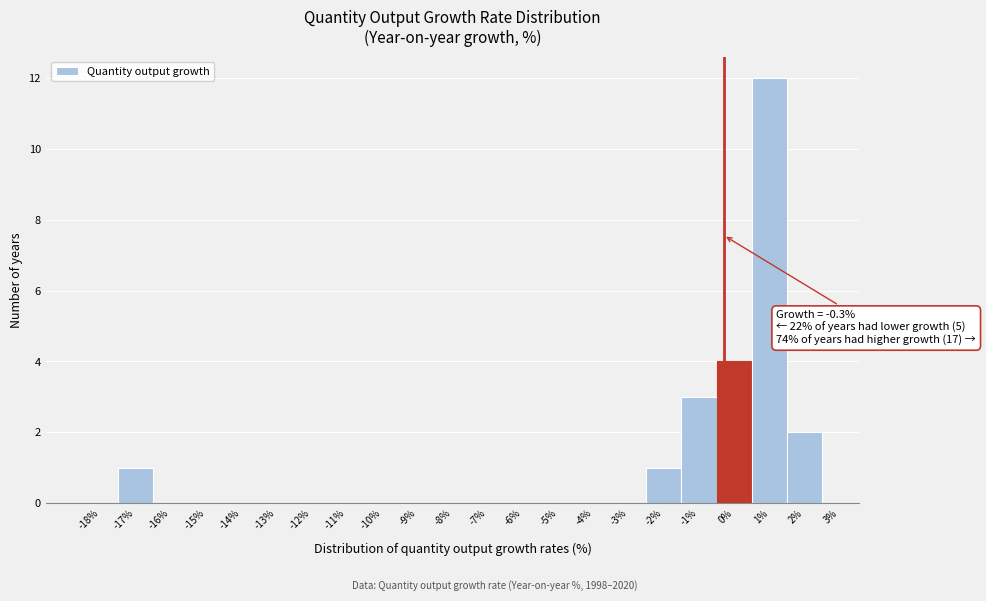

Over which range of the x-axis is the bar tallest?

0.5 to 1.5